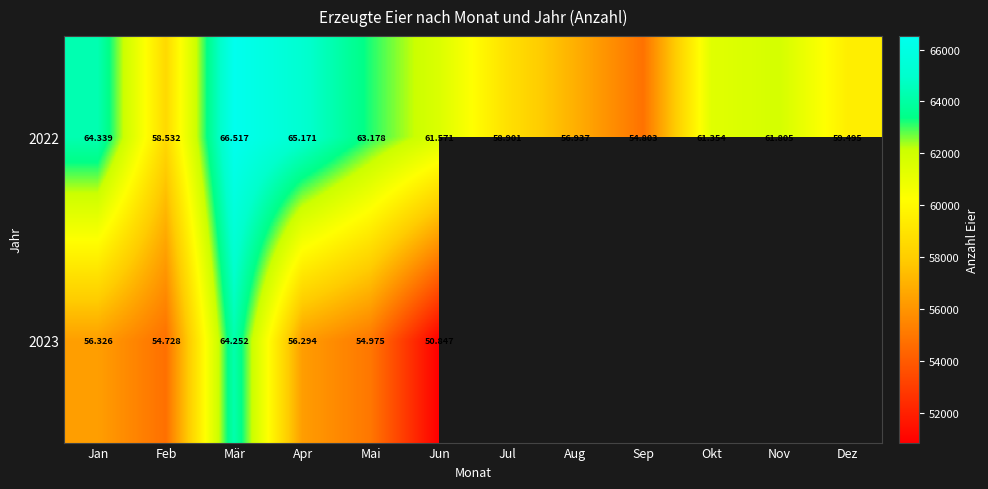

Which category has the lowest value in the 2023 series?

Jun